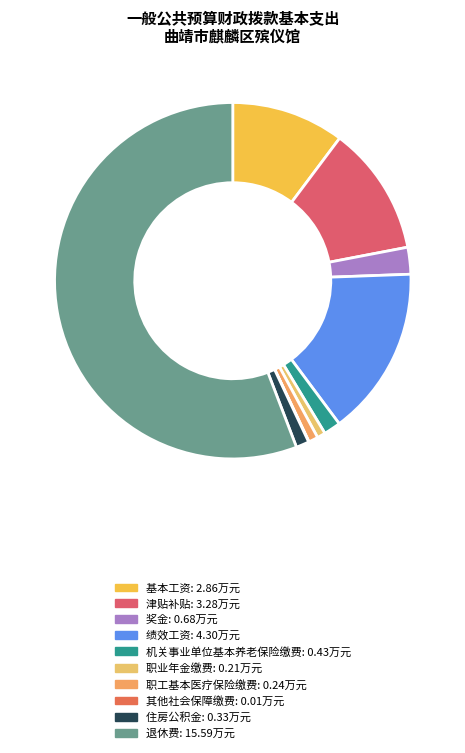

What percentage is the 职业年金缴费 slice, to the nearest percent?

1%